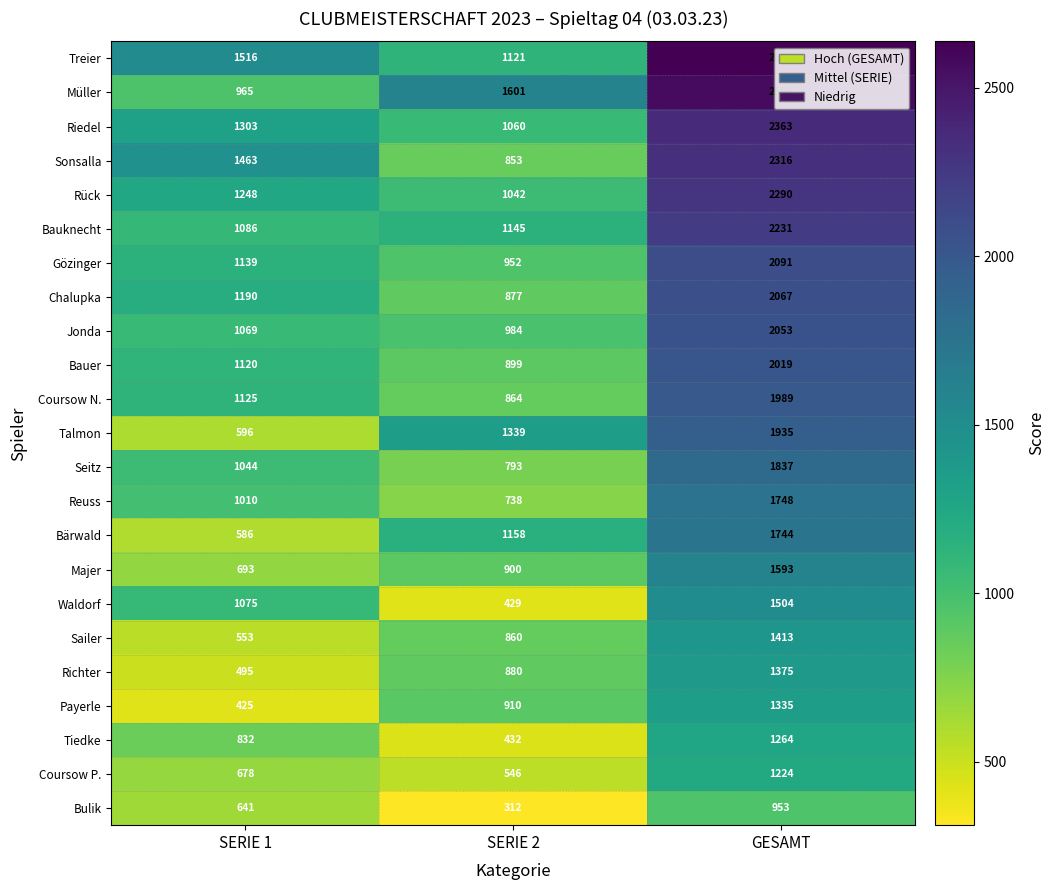

What is the total value across all series at SERIE 2?

20695